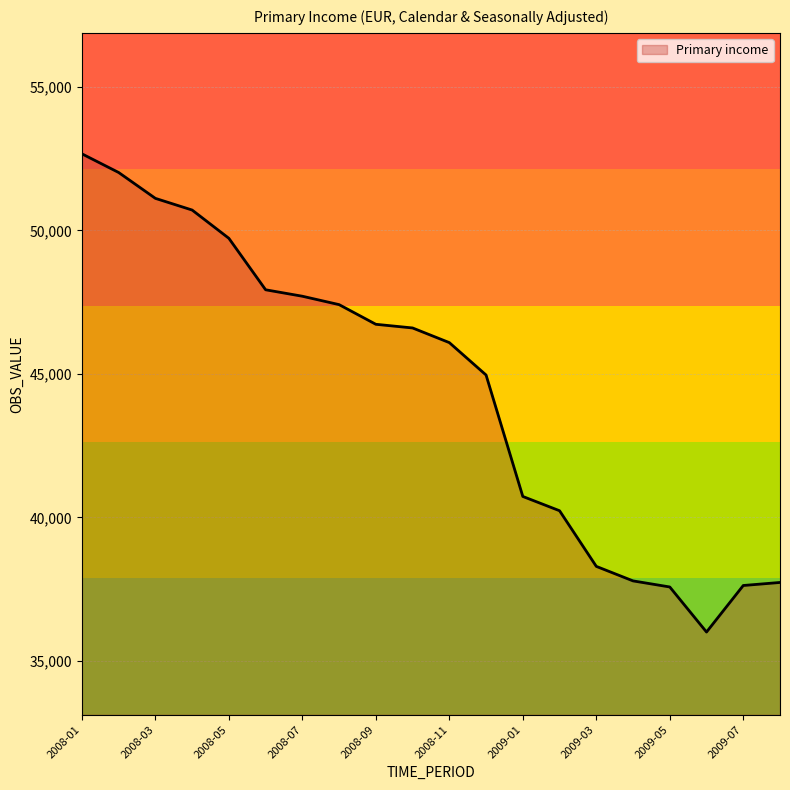

What is the smallest value displayed?

36010.1